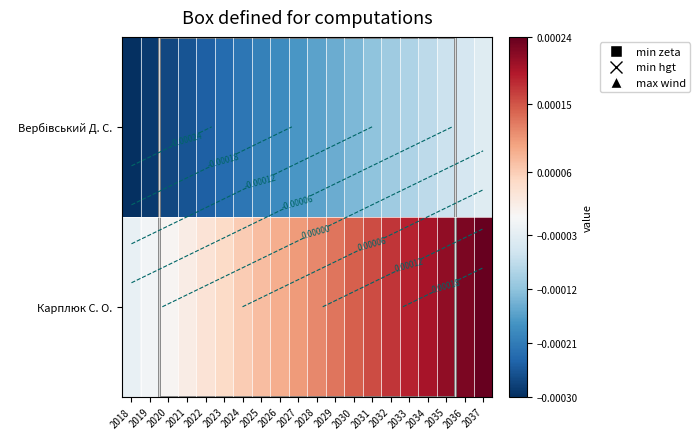

Rank the series by their maximum value, from lowest to highest.

Вербівський Д. С., Карплюк С. О.